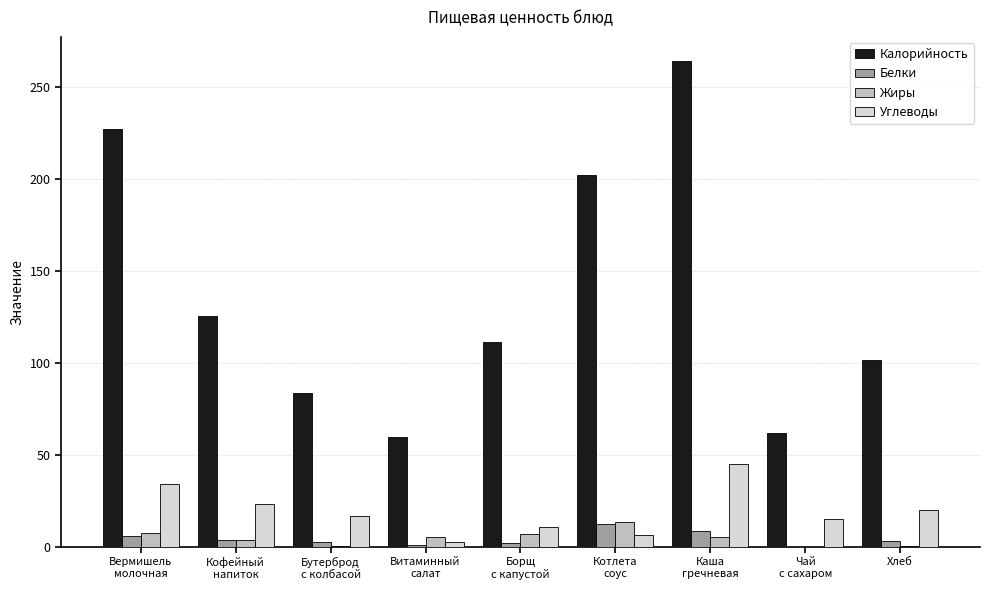

What is the highest value of the Белки series?

12.5